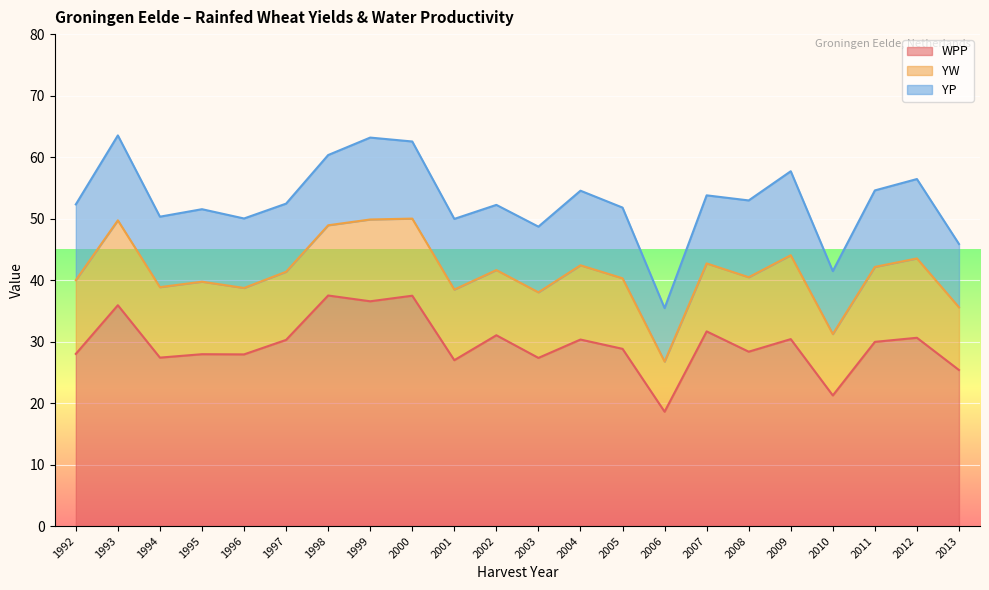

How many lines are shown in the chart?

3